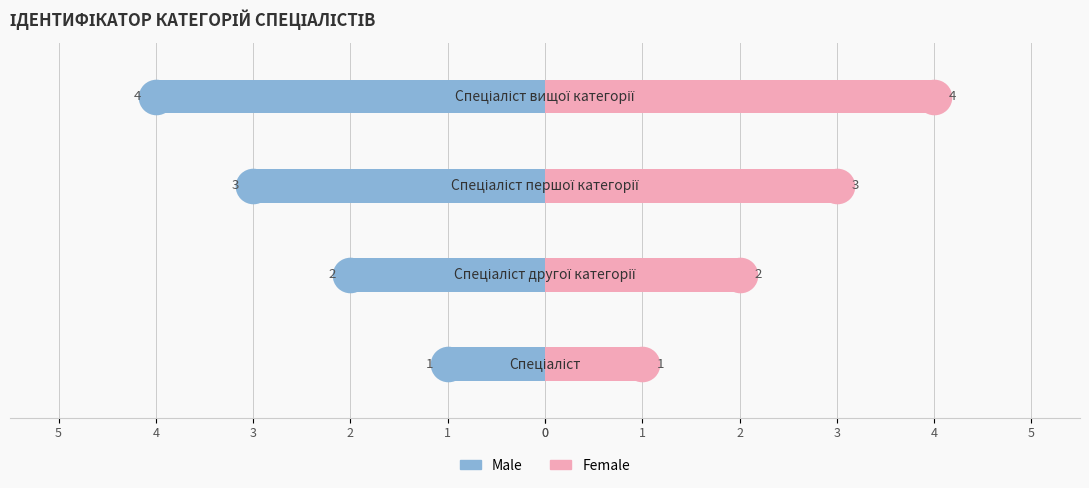

How many Female values are between 2 and 4?

3